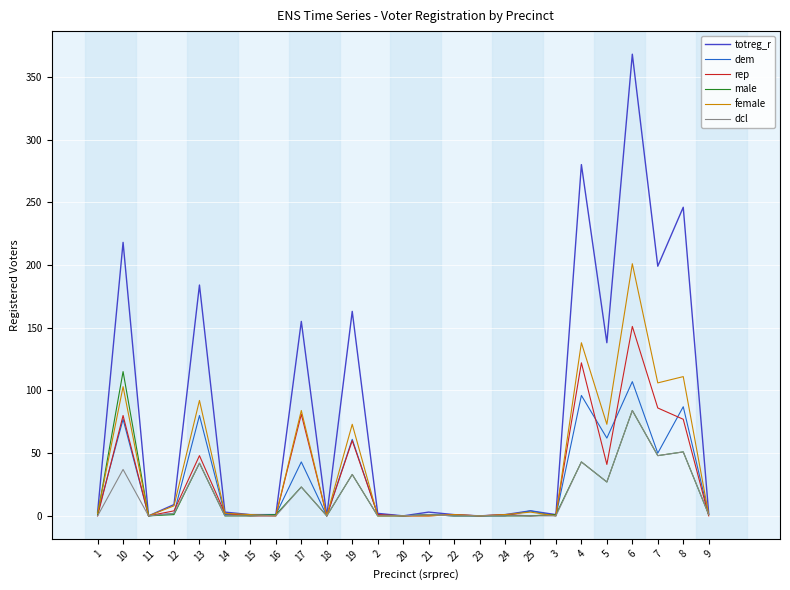

Which series has the largest range (max minus min)?

totreg_r